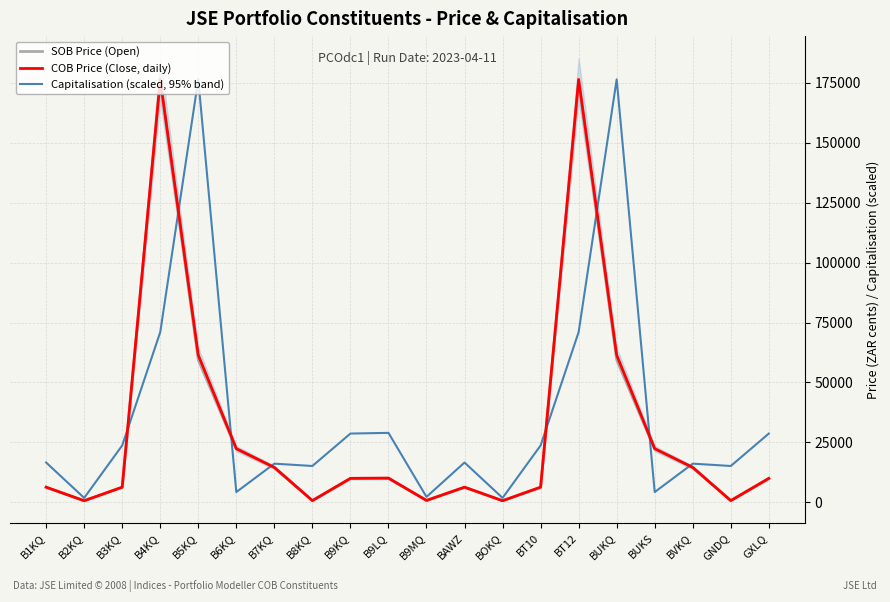

Does the chart display data point markers on the line(s)?

No